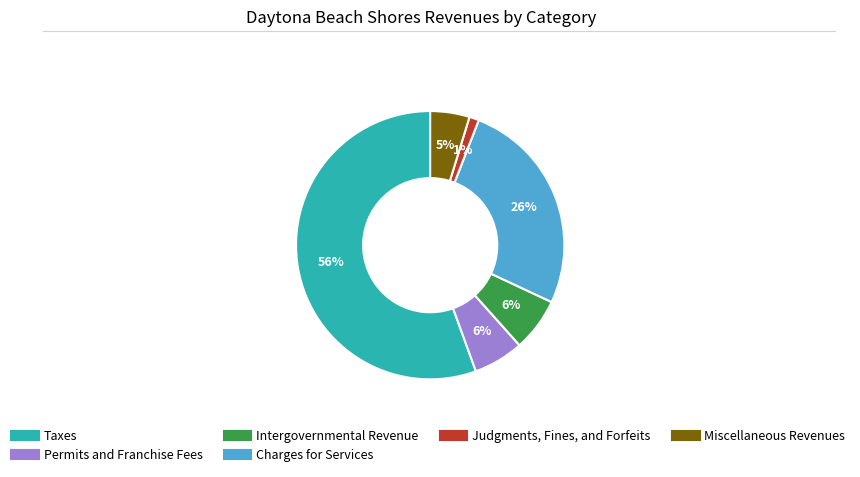

How many segments does this pie chart have?

6